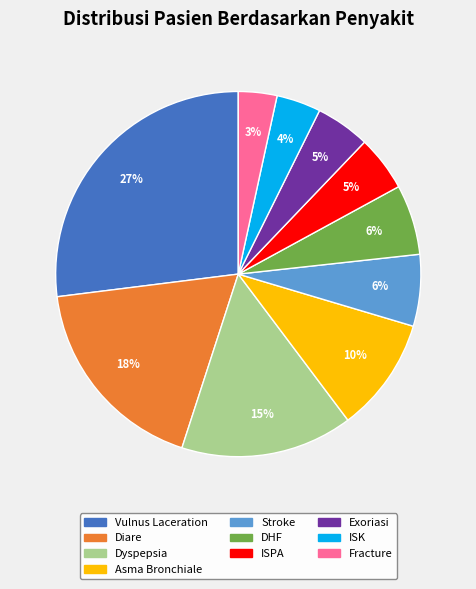

Count the number of slices in the pie.

10